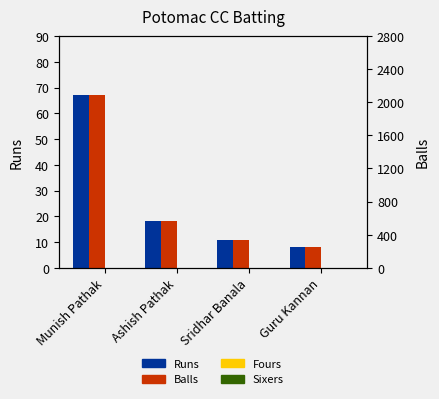

What is the label of the 3rd bar from the right?

Ashish Pathak